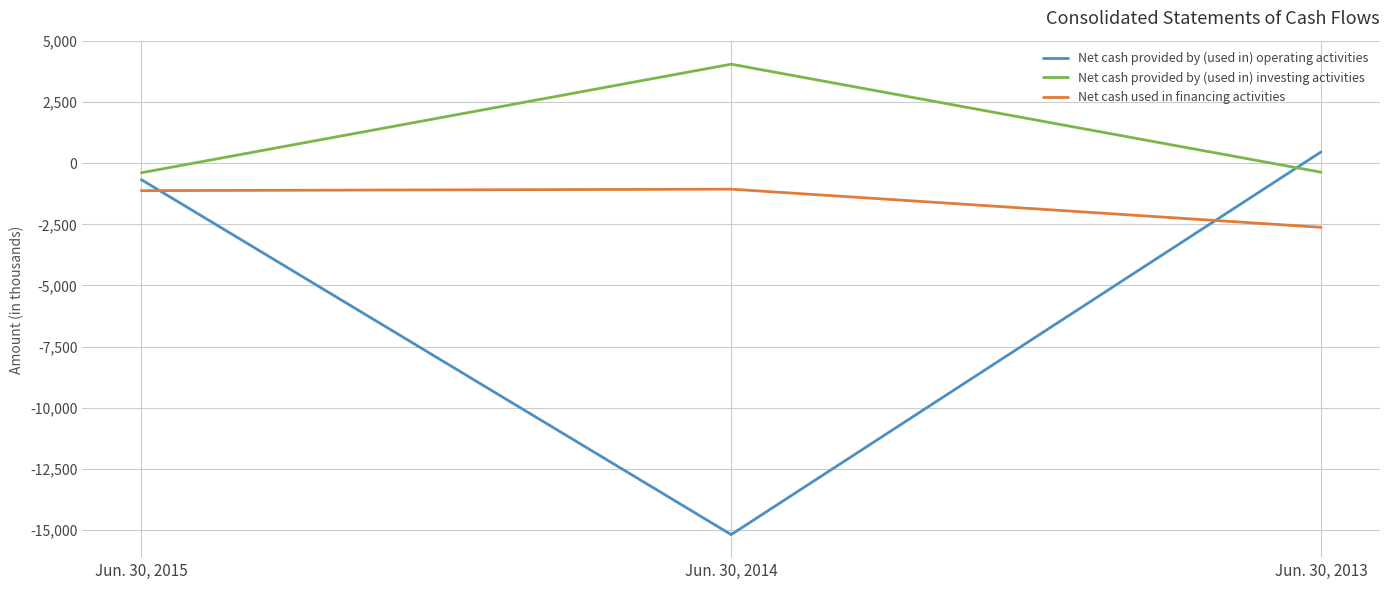

Where is Net cash provided by (used in) operating activities nearest to the value -7364?

Jun. 30, 2015